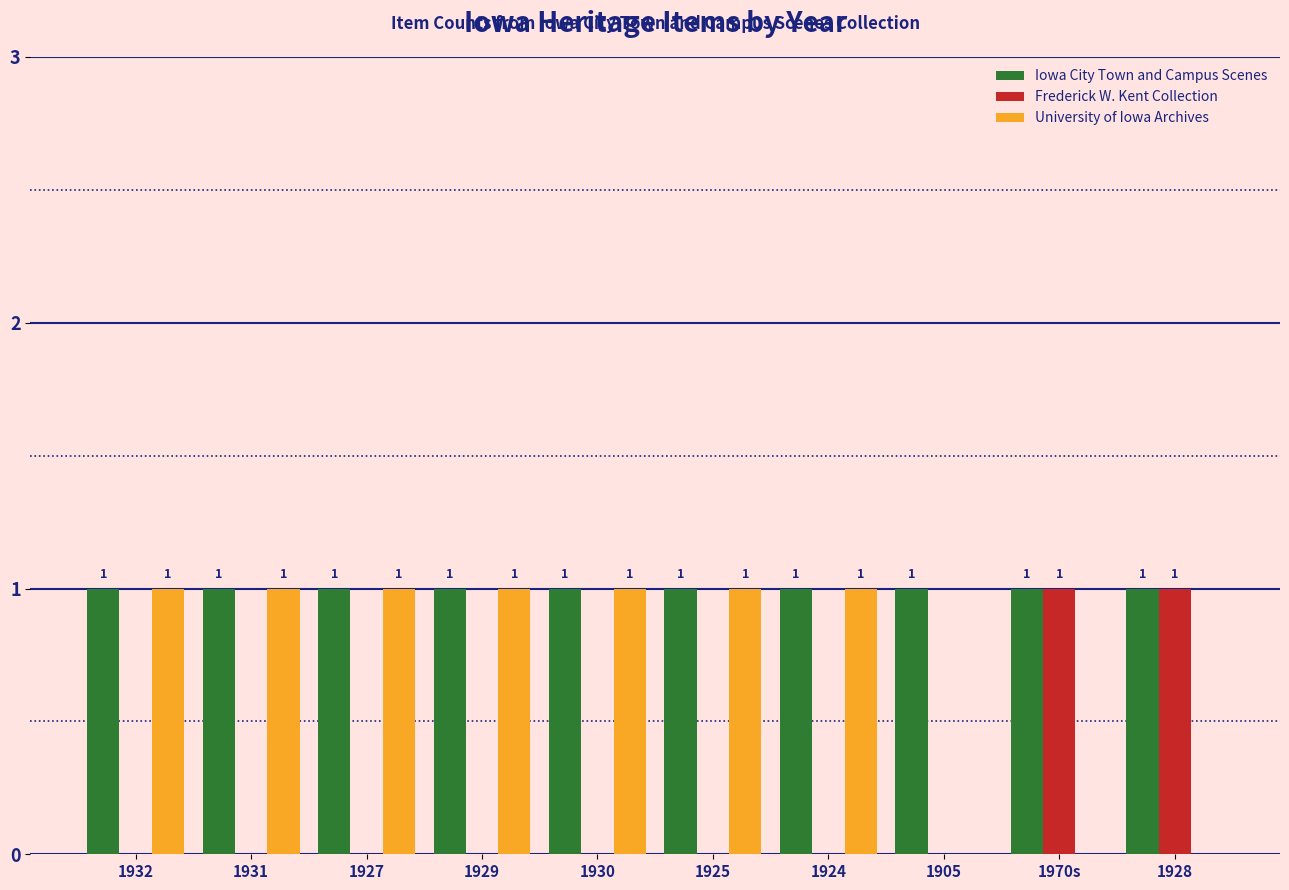

What is the spread (max minus min) of values at 1924?

1